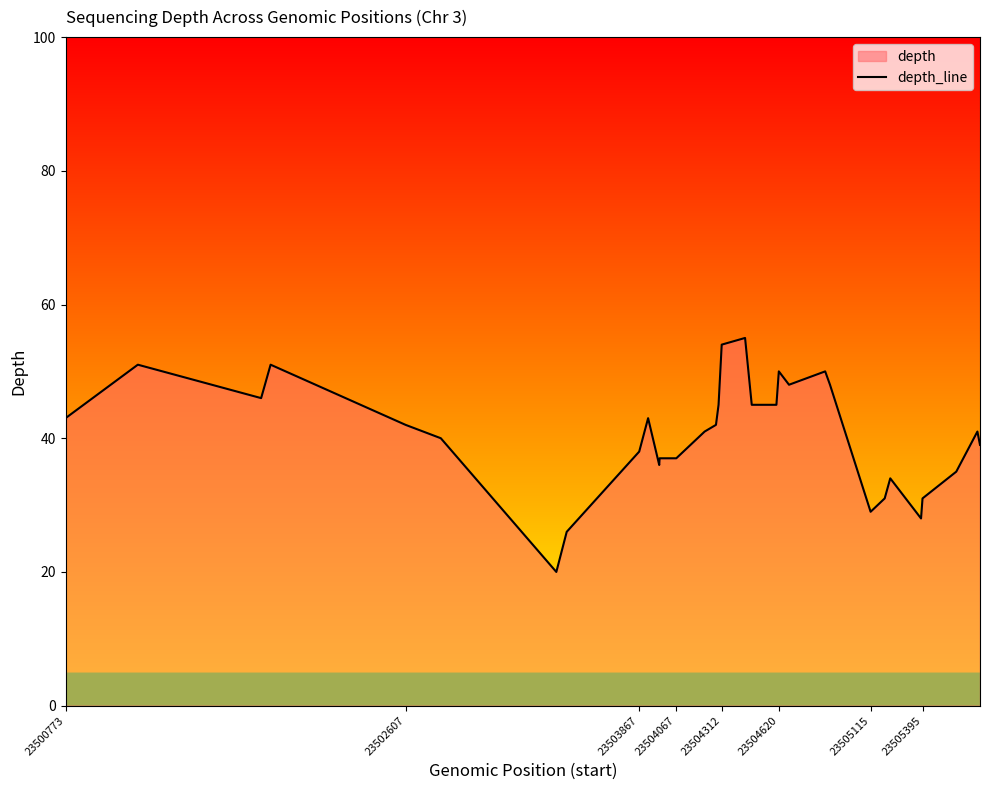

What is the maximum value shown in the chart?

55